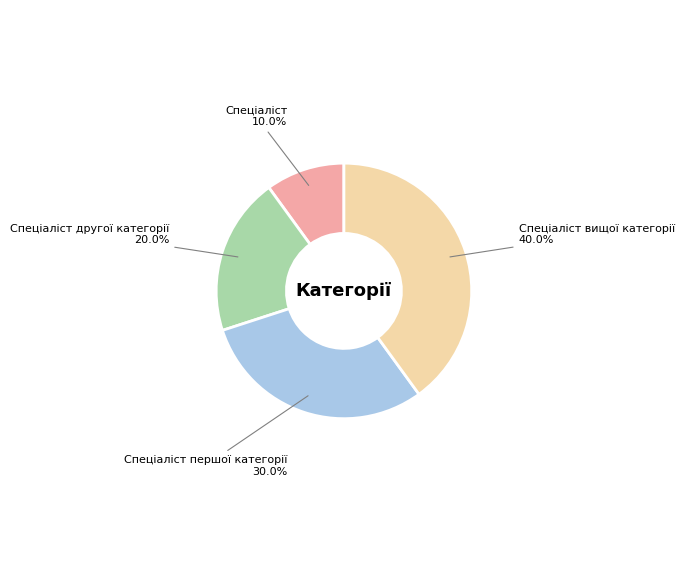

Is it true that Спеціаліст is 10% of the pie?

True